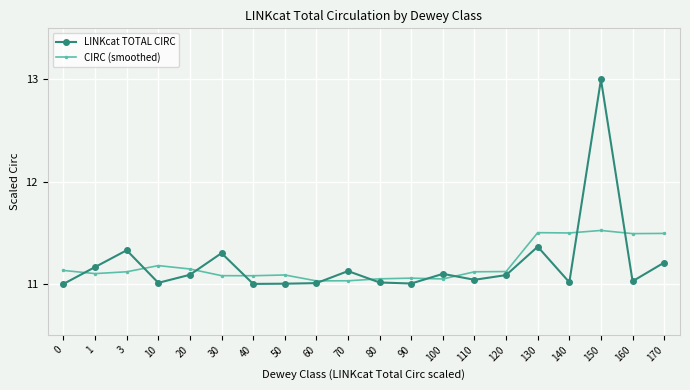

What is the spread (max minus min) of values at 1?

0.1